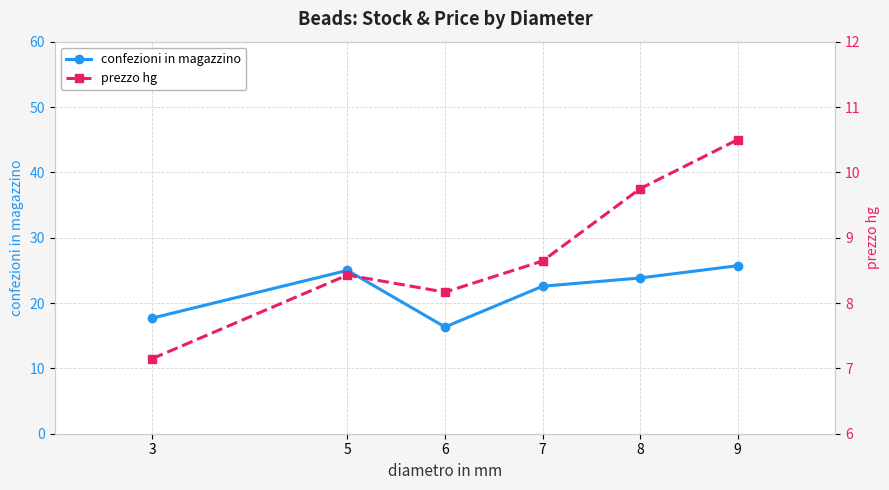

List the labels in order of confezioni in magazzino value, smallest first.

6, 3, 7, 8, 5, 9